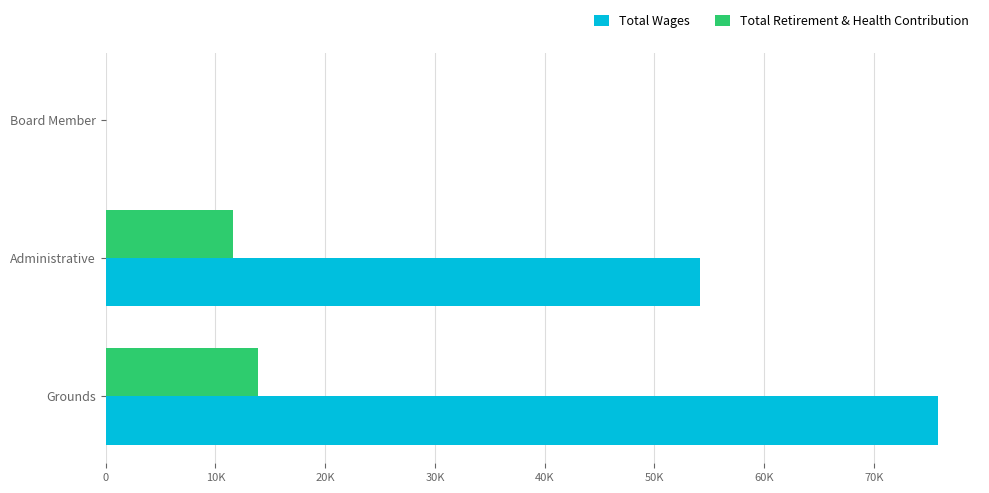

What are all the series names shown in the legend?

Total Wages, Total Retirement & Health Contribution